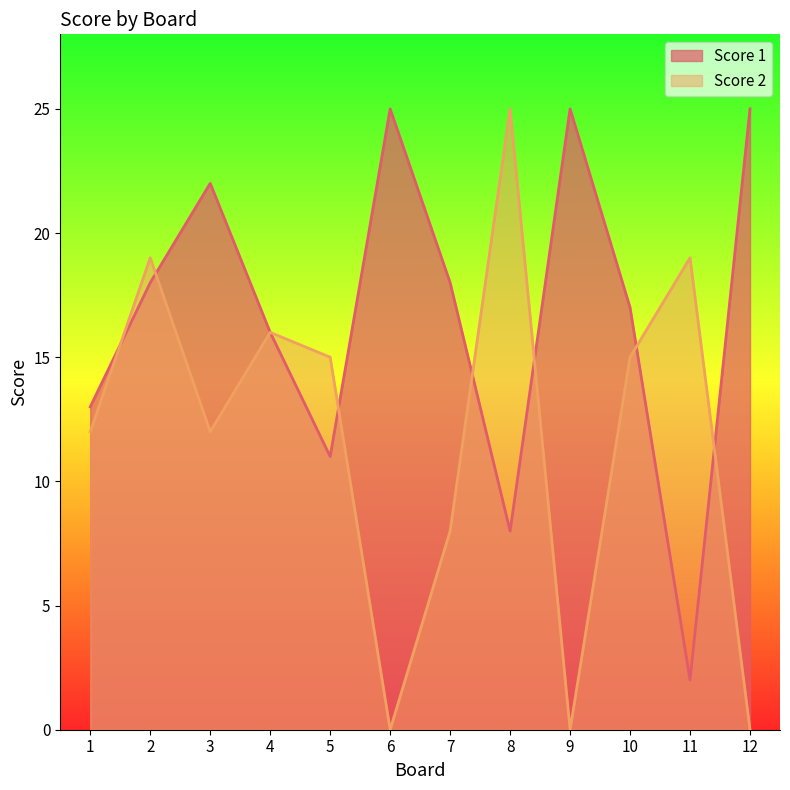

True or false: Score 1 has a value of 25 at 9.

True